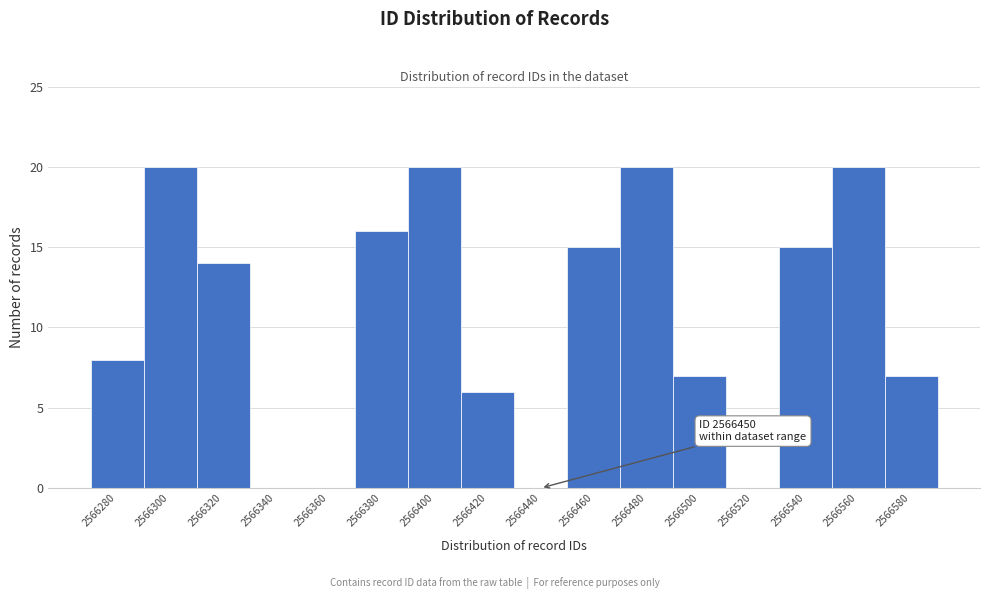

Reading left to right, extract all data points from this chart.

2566280=8	2566300=20	2566320=14	2566340=0	2566360=0	2566380=16	2566400=20	2566420=6	2566440=0	2566460=15	2566480=20	2566500=7	2566520=0	2566540=15	2566560=20	2566580=7